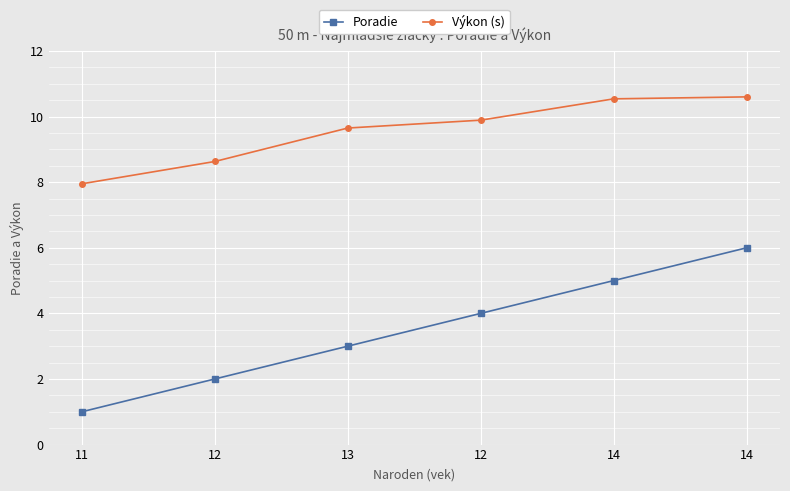

Count the number of data series in this chart.

2